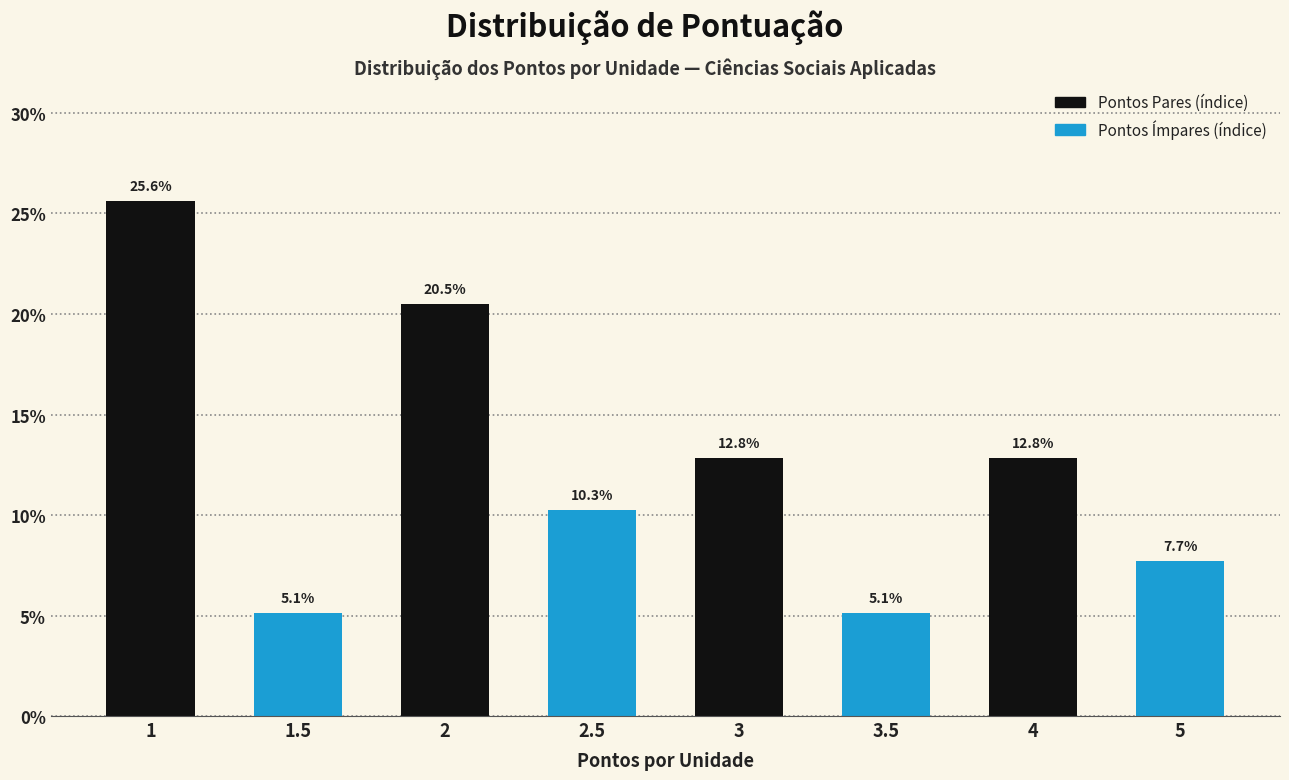

Reading left to right, what are all the values shown in this chart?

1=25.6	1.5=5.1	2=20.5	2.5=10.3	3=12.8	3.5=5.1	4=12.8	5=7.7